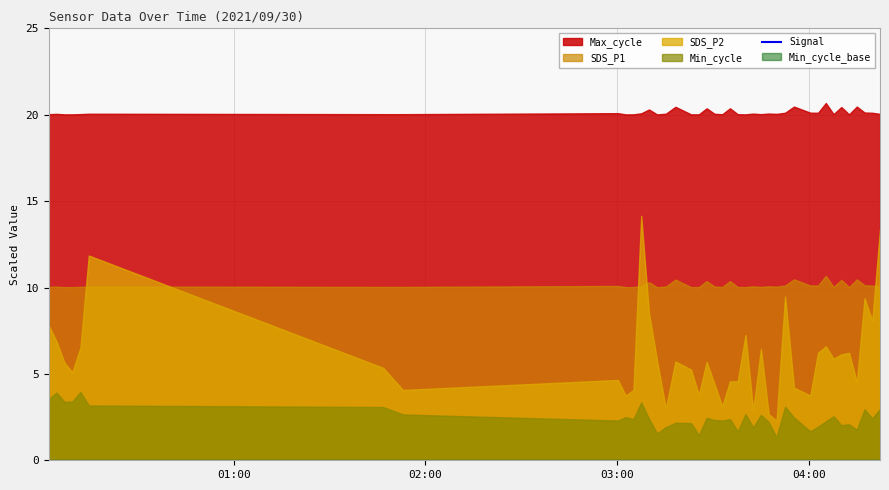

What is the sum of all values?

99600